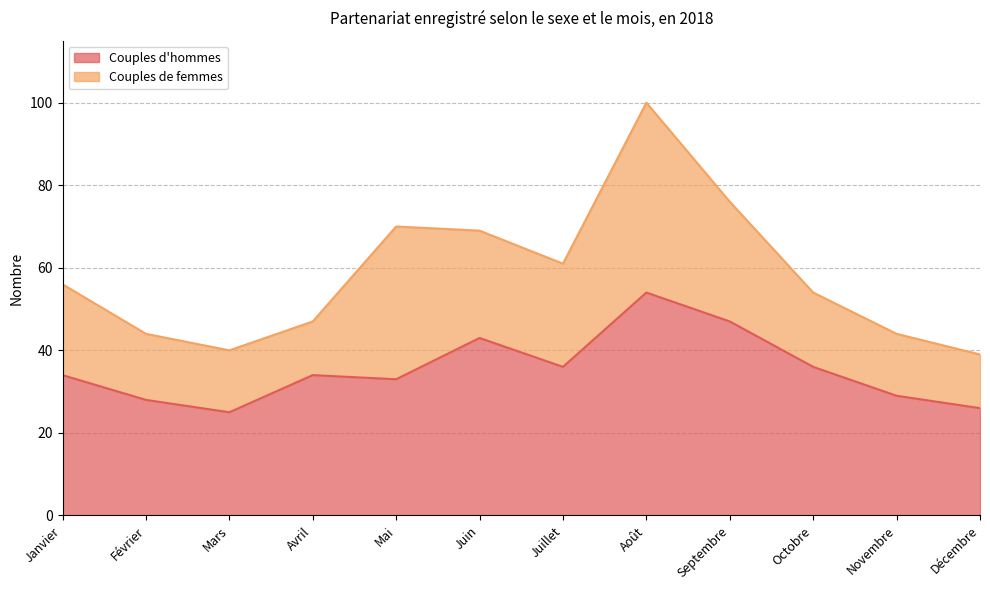

What is the lowest value of the Couples d'hommes series?

25